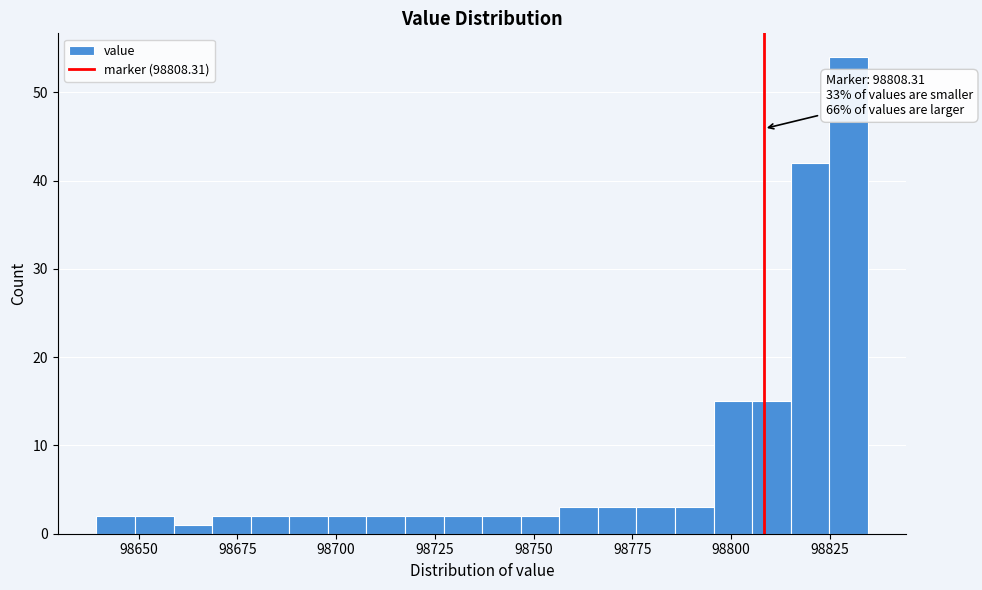

Read against the x-axis, roughly where is the centre of the tallest bar?

98830